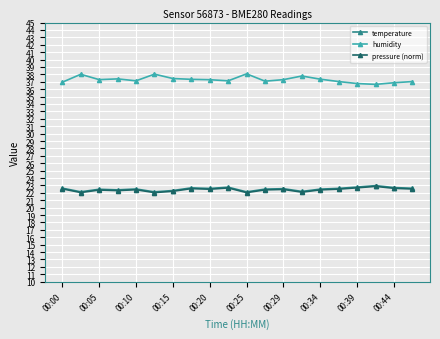

True or false: humidity has more than 2 interior local peaks.

True